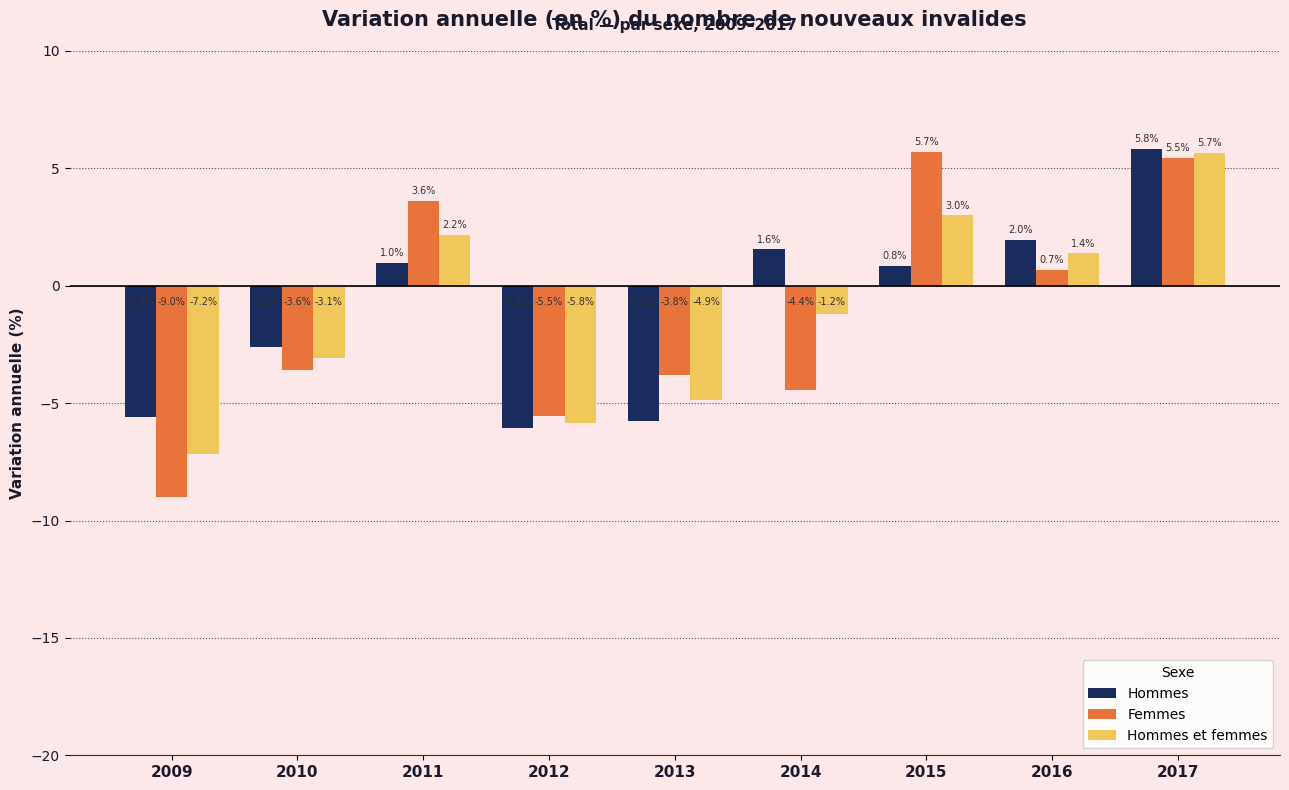

How many values in the Femmes series are below -3?

5